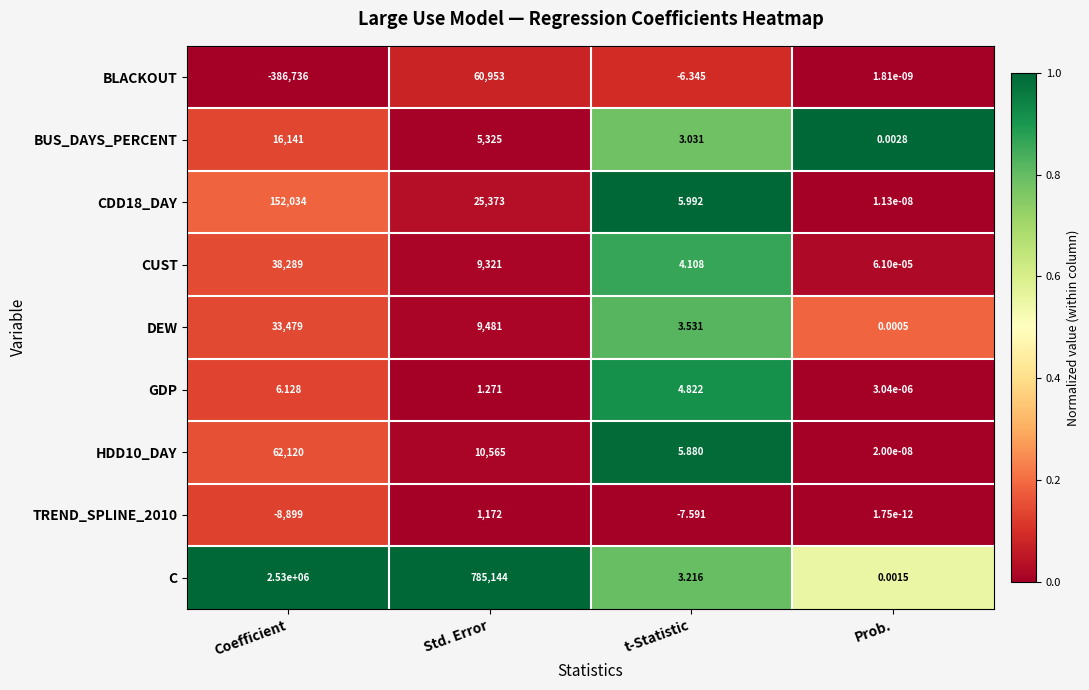

Which series has the largest total across all categories?

C